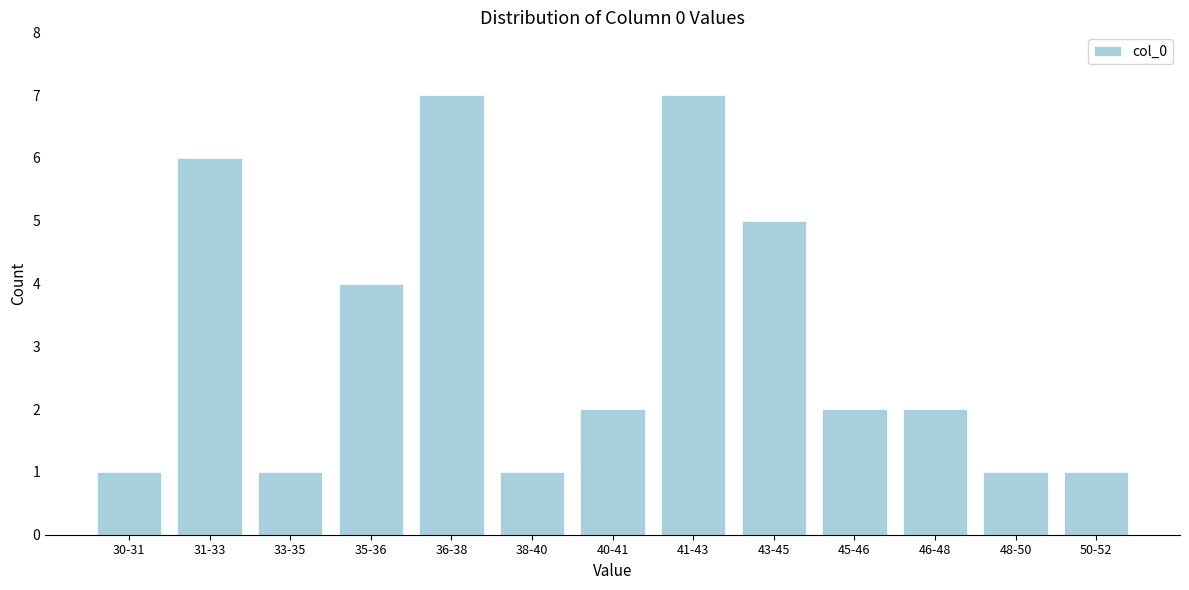

Reading left to right, list all the values displayed in this chart.

30-31=1	31-33=6	33-35=1	35-36=4	36-38=7	38-40=1	40-41=2	41-43=7	43-45=5	45-46=2	46-48=2	48-50=1	50-52=1